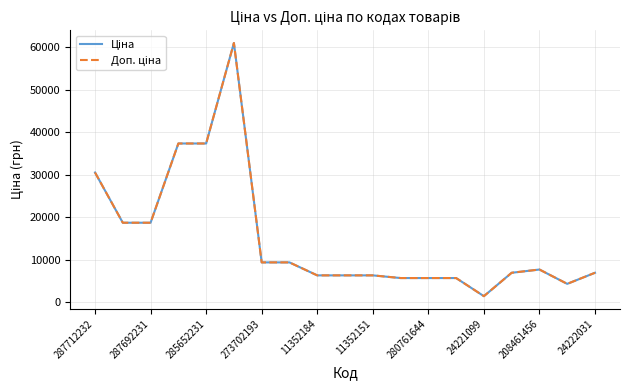

What is the maximum value shown in the chart?

61024.7